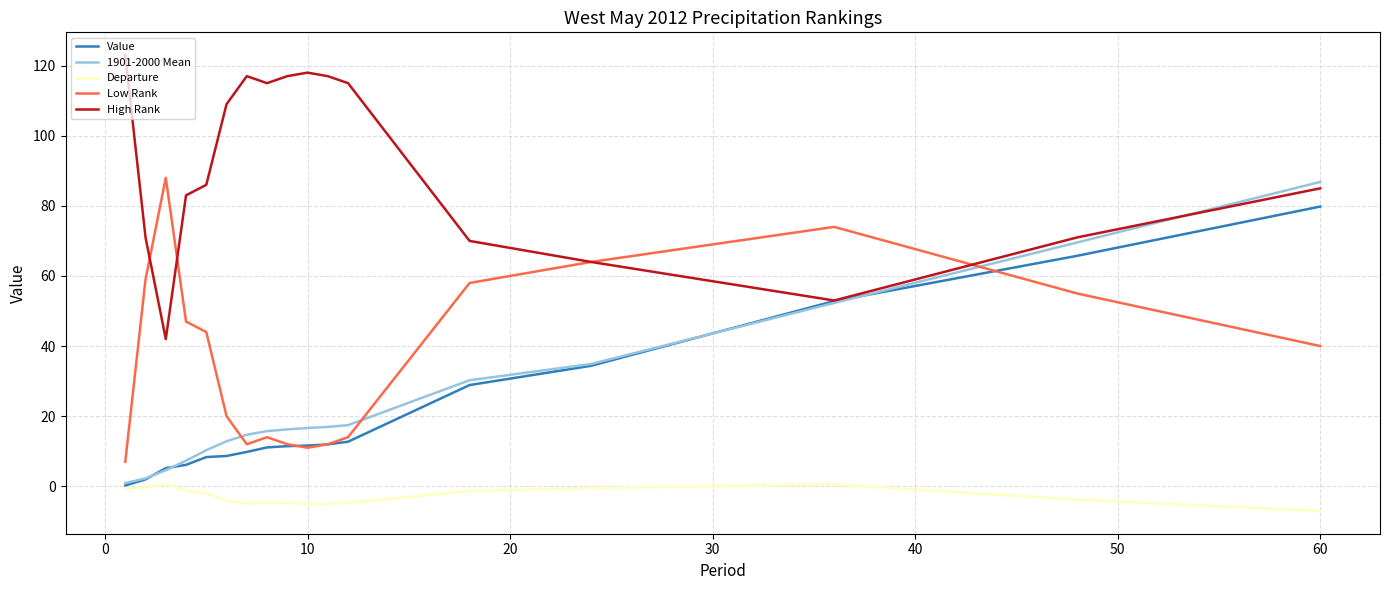

Which series has the largest total across all categories?

High Rank